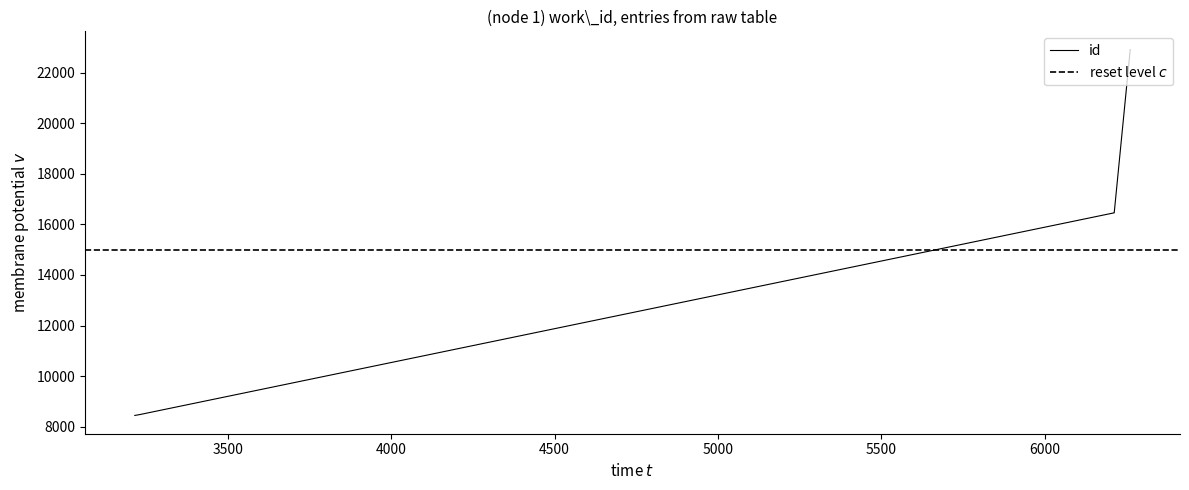

Does the chart have visible grid lines?

No